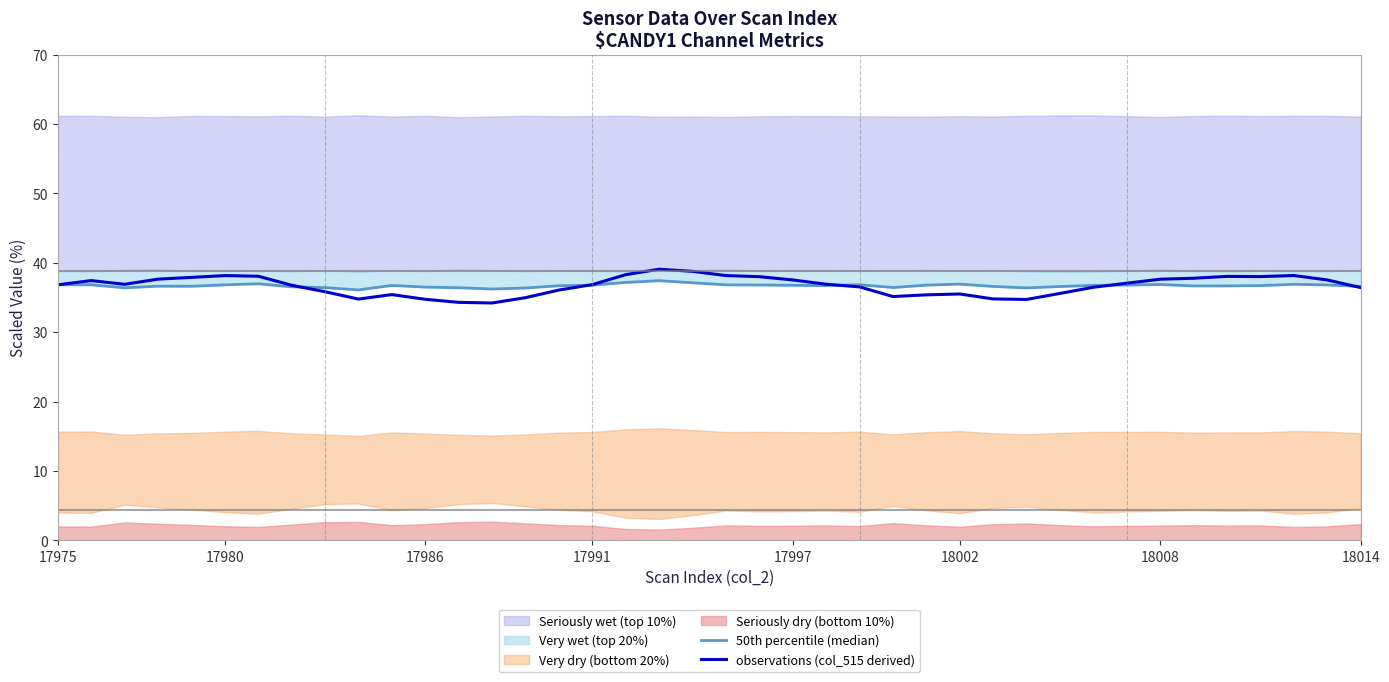

The observations (col_515 derived) series shows 35.5 at 18002. True or false?

True